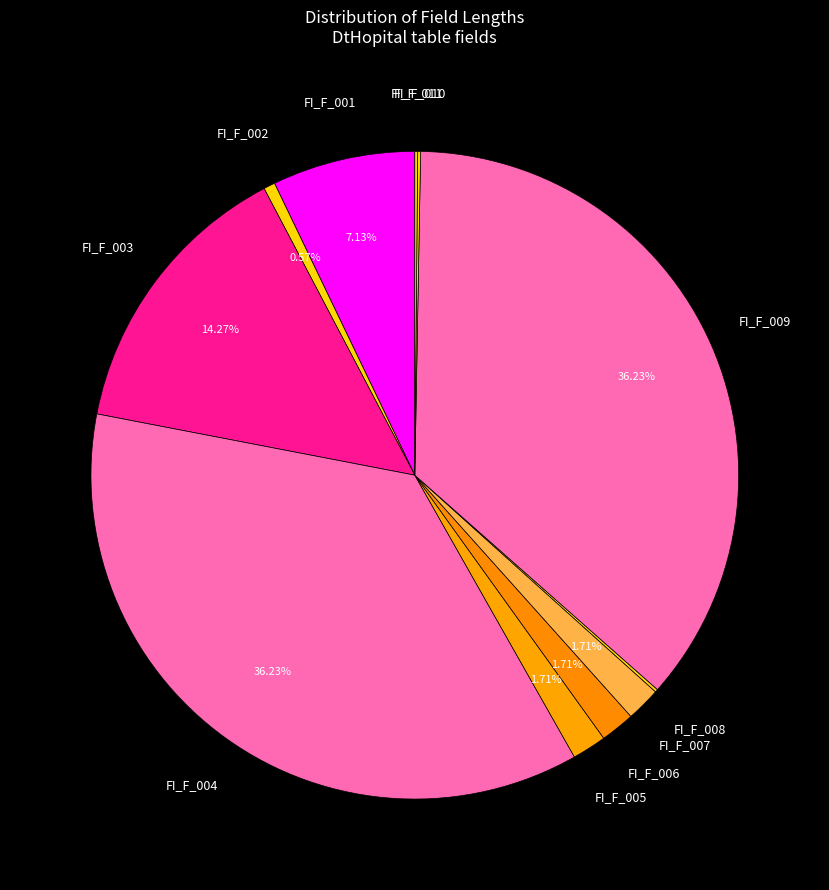

Does FI_F_006 represent more than half of the total?

No